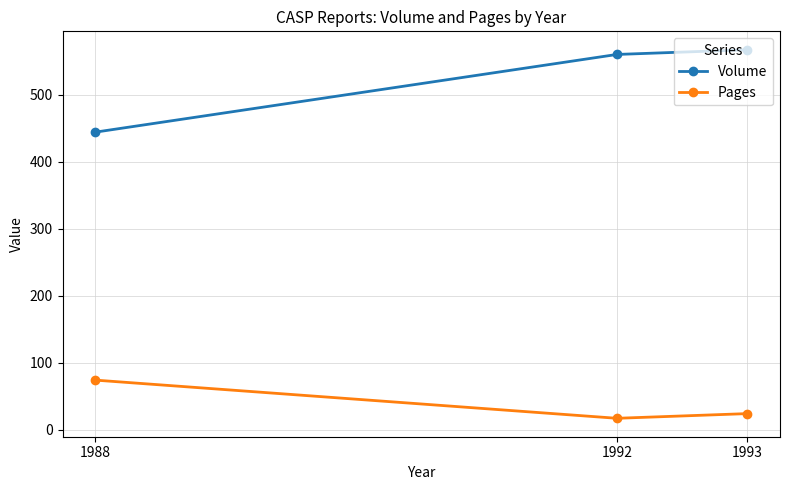

What is the difference between the Pages values at 1988 and 1993?

50